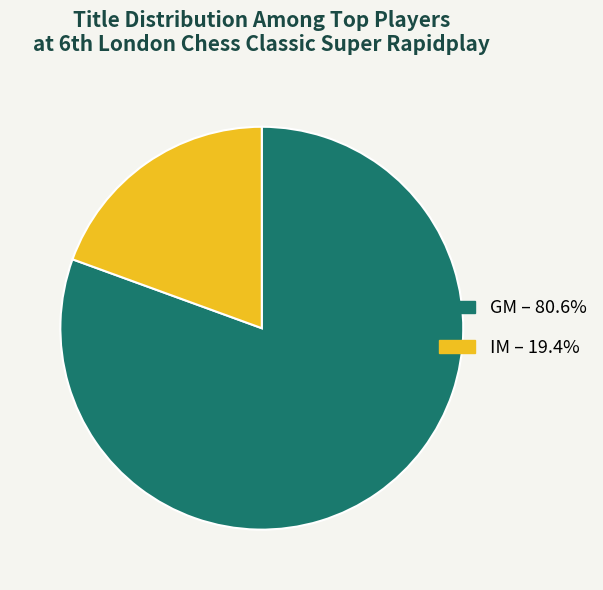

Is it true that IM is 19% of the pie?

True